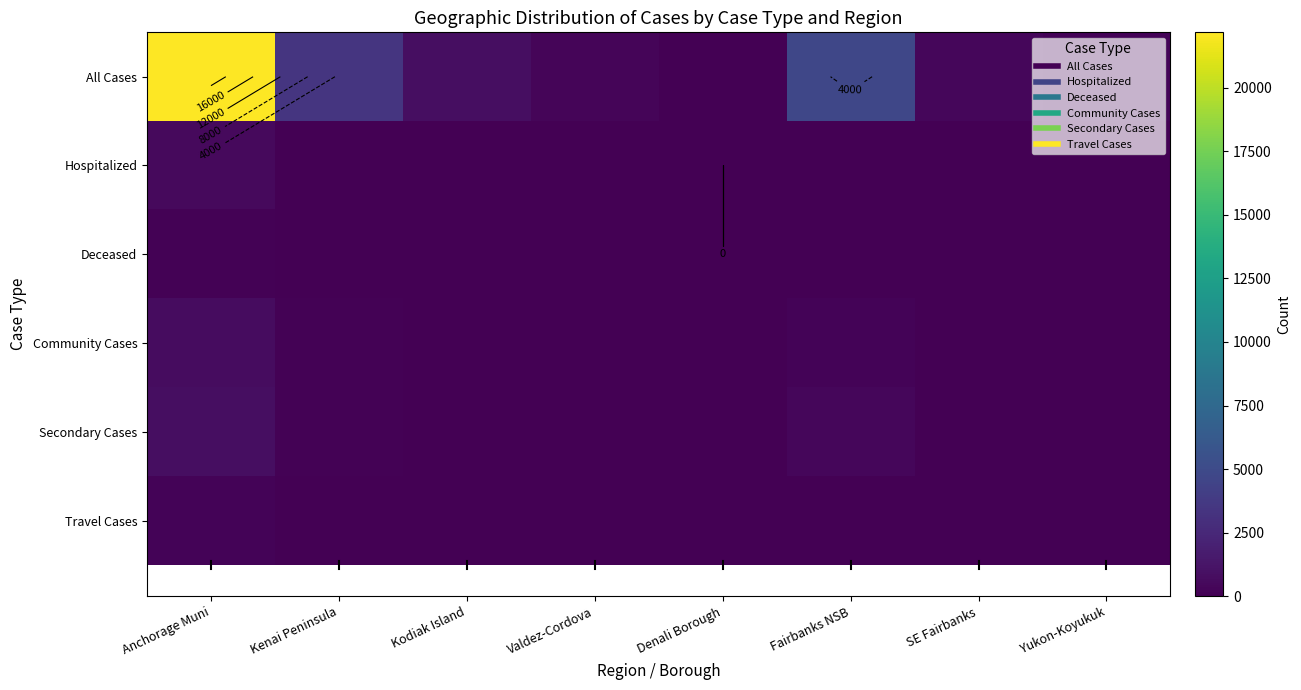

Which label corresponds to the smallest value in the chart?

Denali Borough